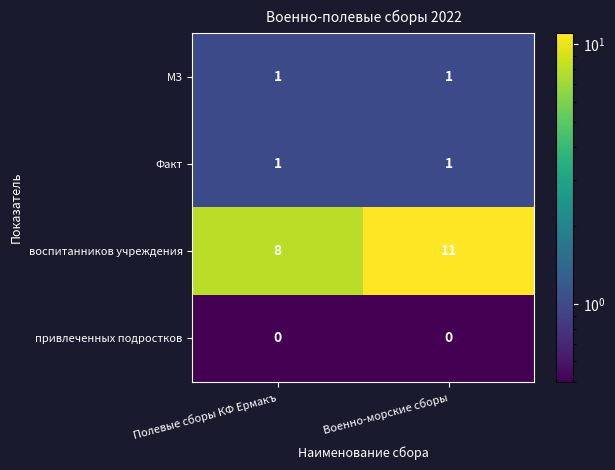

True or false: воспитанников учреждения has a value of 5 at Полевые сборы КФ Ермакъ.

False